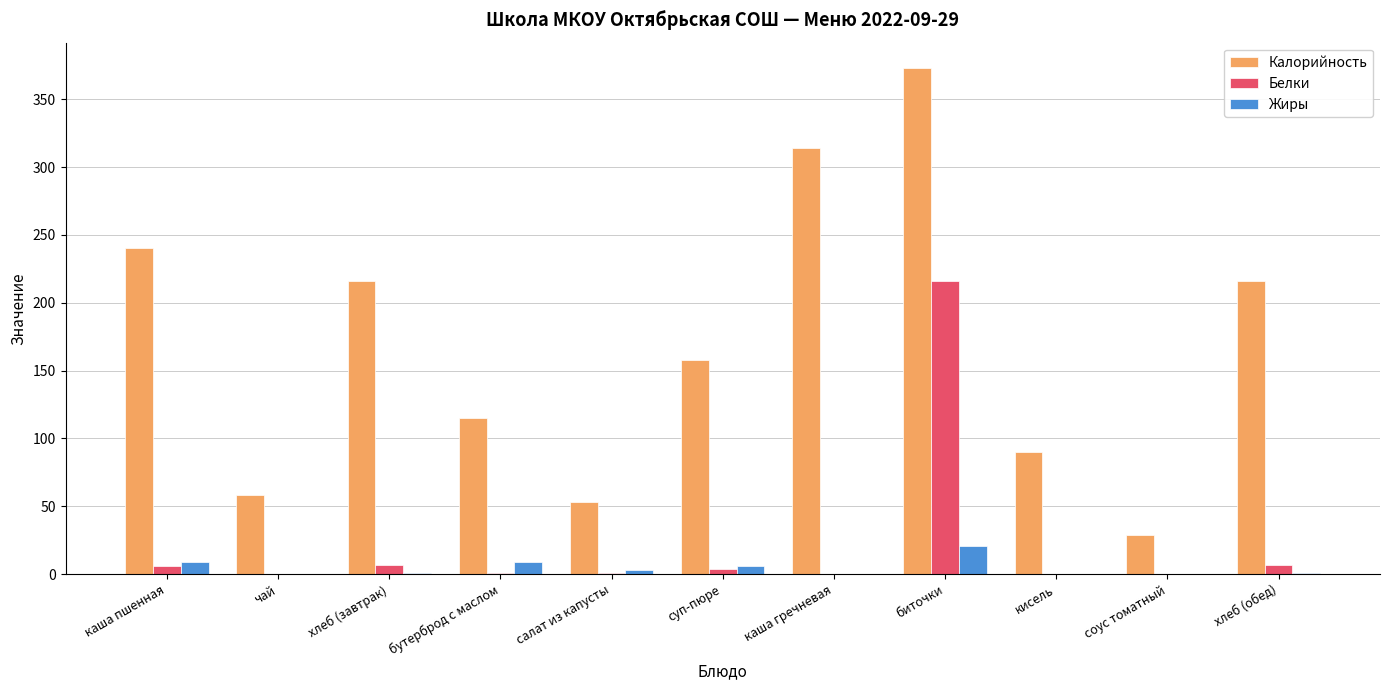

How many groups of bars are there?

11